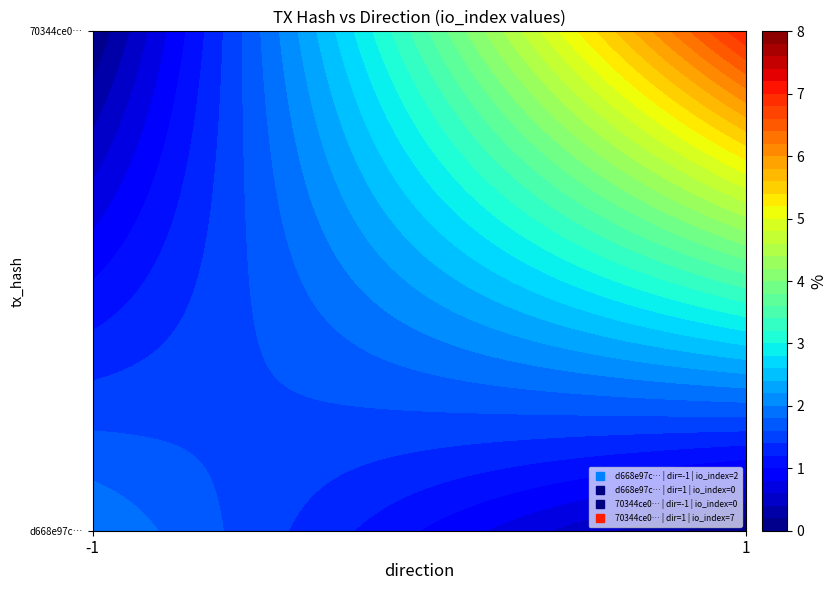

Is it true that 70344ce088d7220d9d24b0571004060d3d4db22 equals 1 at direction?

True